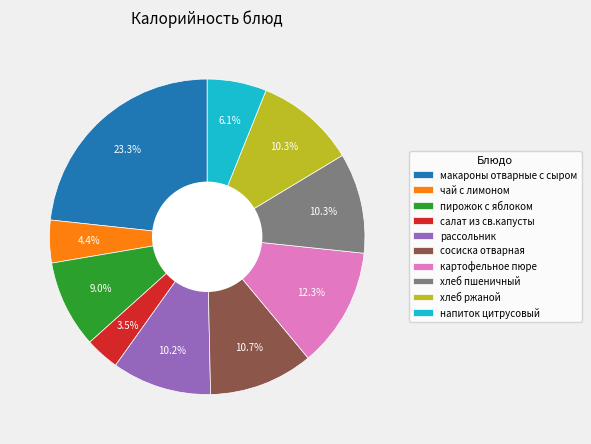

Do хлеб ржаной and рассольник together represent more than half of the pie?

No